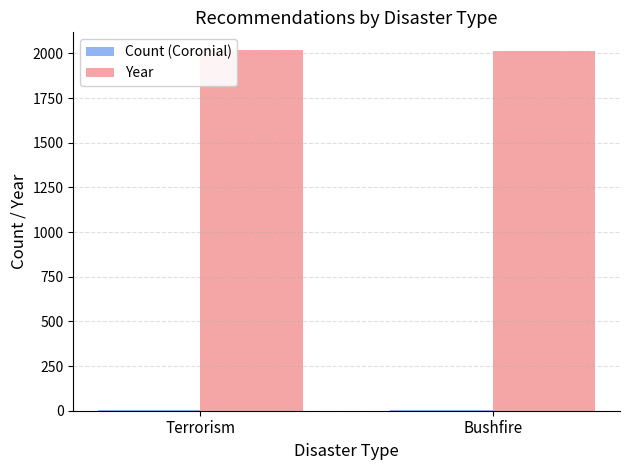

How many data points does each series have?

2